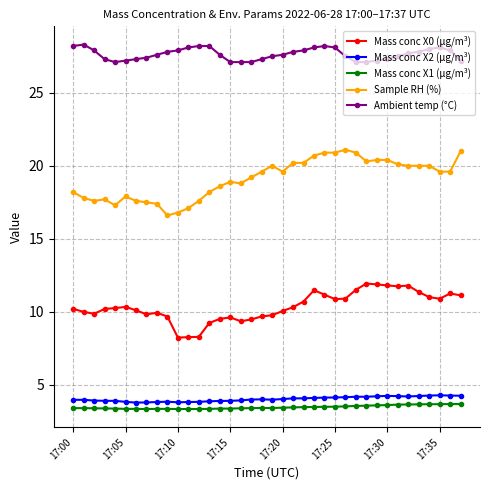

True or false: Ambient temp (°C) has more than 0 points higher than both neighbors.

True